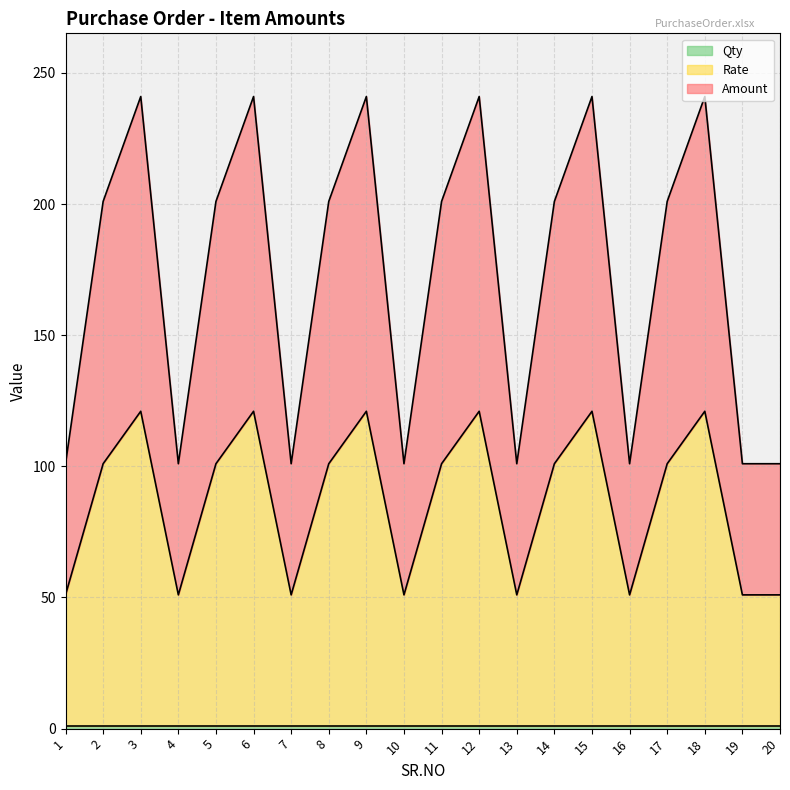

What is the difference between the second highest and second lowest values in the Amount series?

70